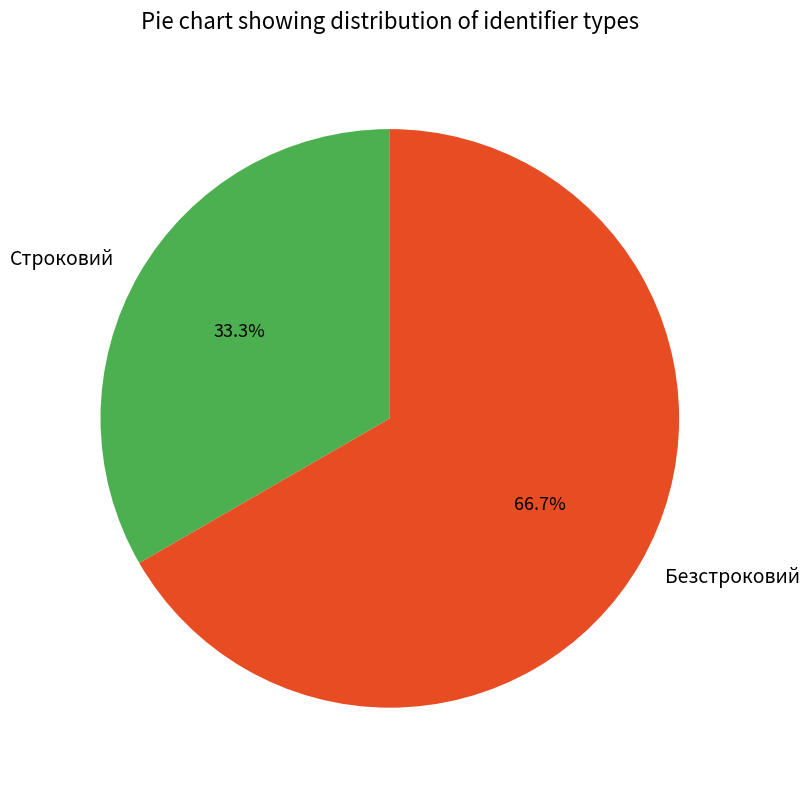

To the nearest percent, what is the difference between the Строковий and Безстроковий slice percentages?

33%